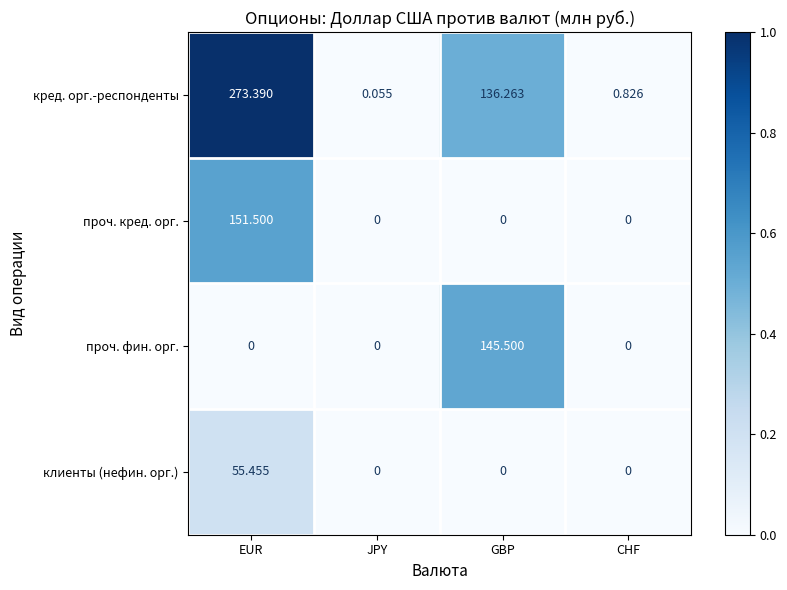

Rank the series by their maximum value, from lowest to highest.

клиенты (нефин. орг.), проч. фин. орг., проч. кред. орг., кред. орг.-респонденты